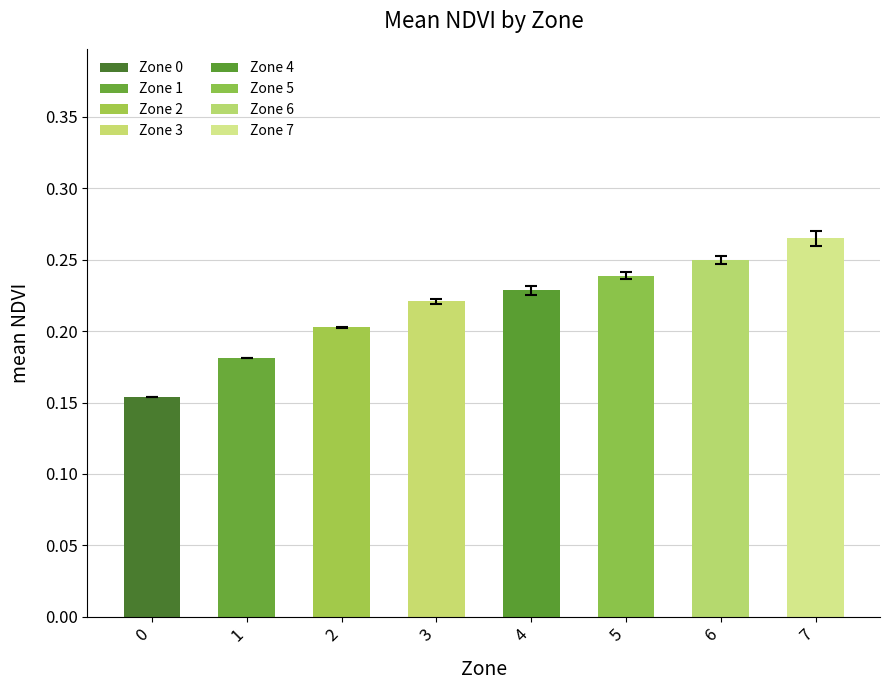

What is the sum of all values?

1.7